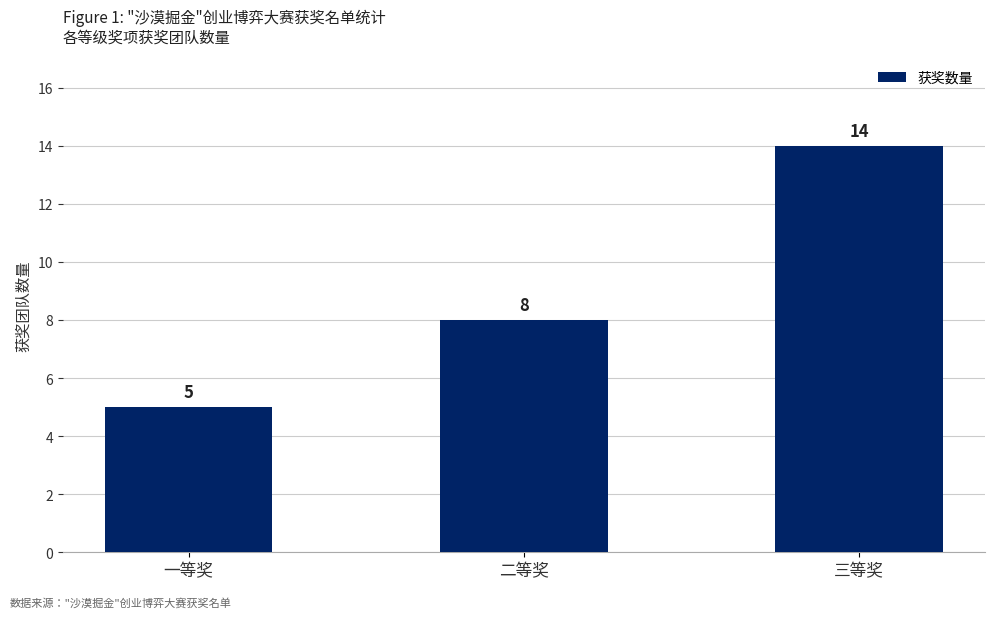

What is the average value?

9